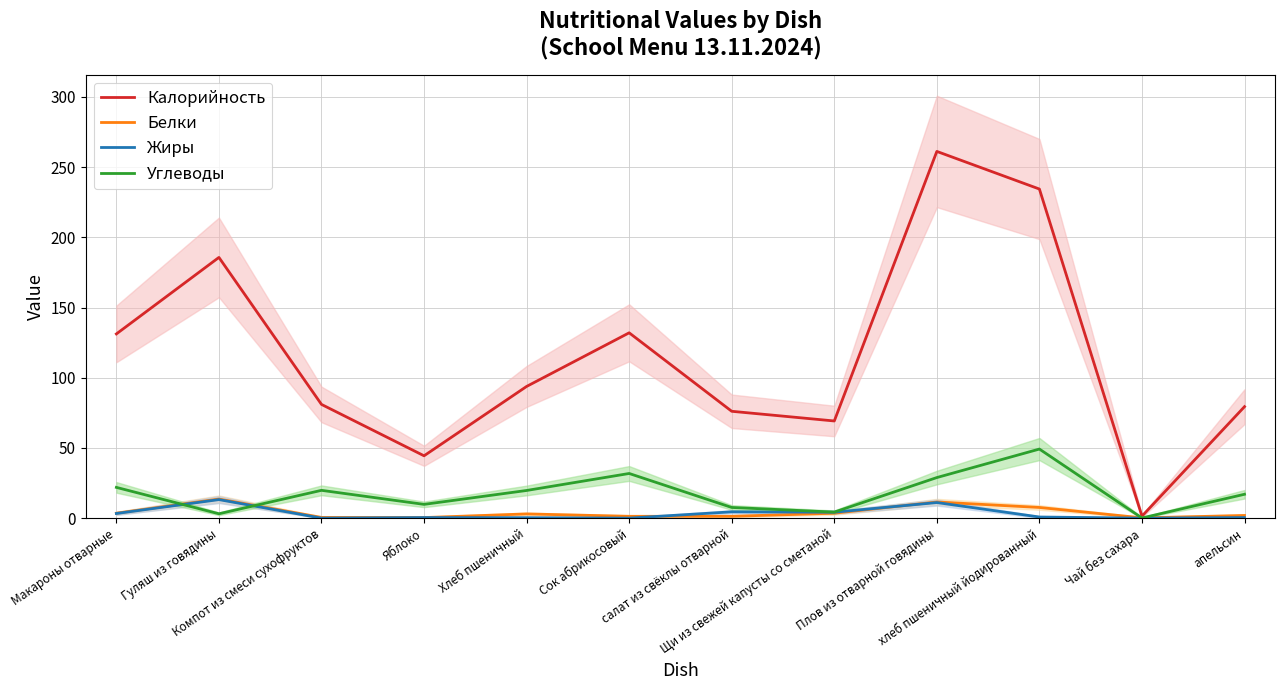

What is the sum of all Калорийность values?

1389.8